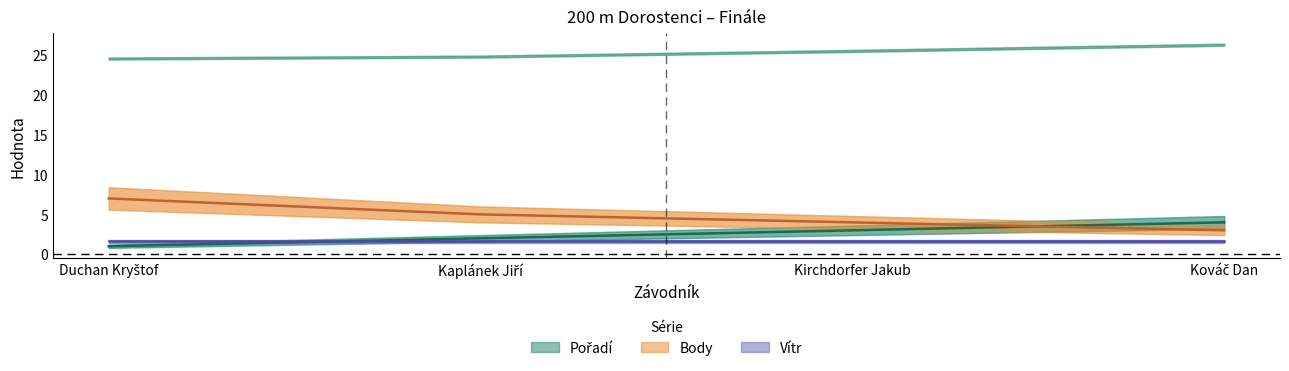

The Pořadí series shows 5 at Kirchdorfer Jakub. True or false?

False